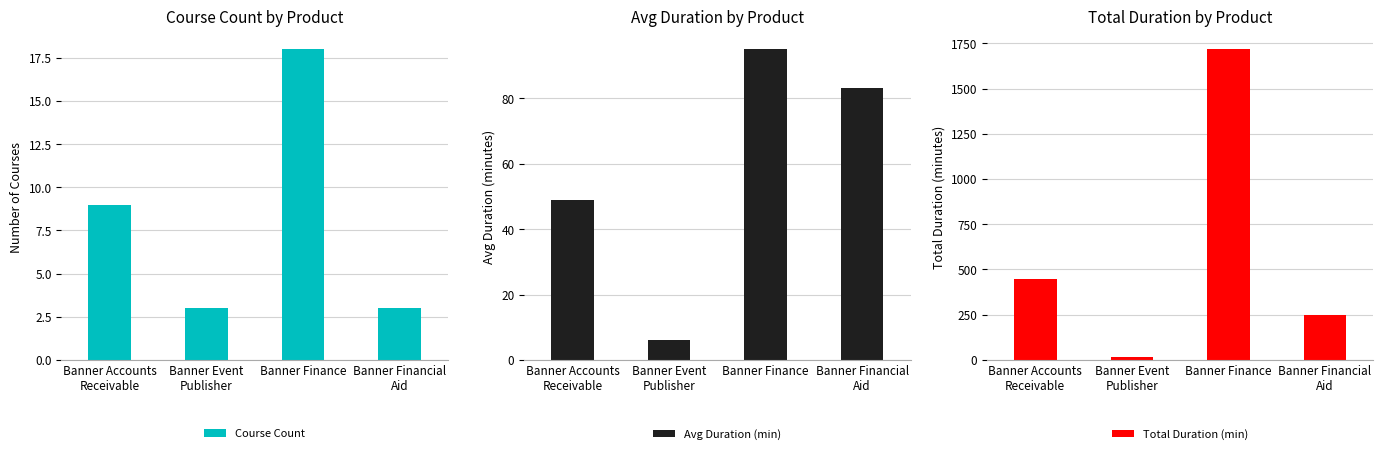

What is the label of the 2nd bar from the left?

Banner Event
Publisher